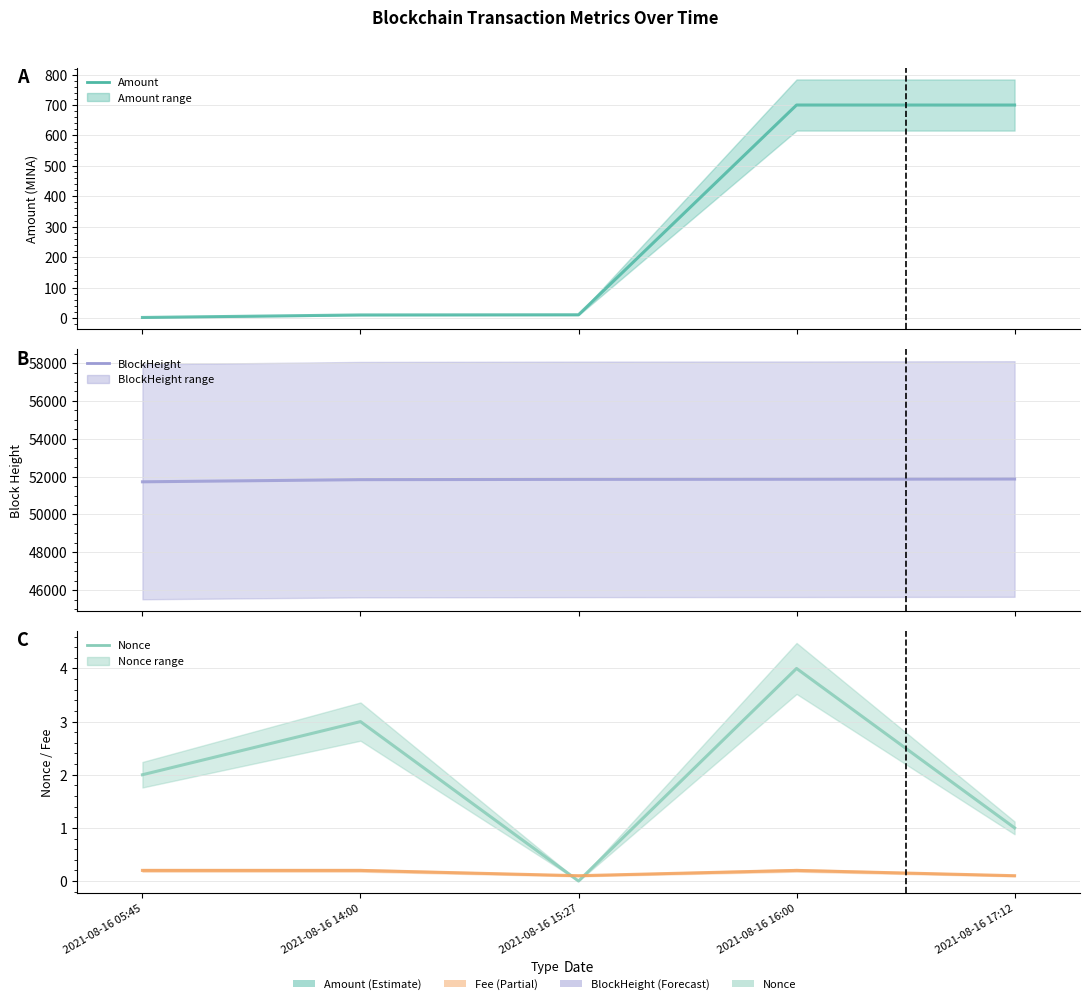

Reading right to left, what are all the values shown in this chart?

Amount: 699.9	700.0	10.6	10.0	1.7
BlockHeight: 51873.0	51860.0	51854.0	51839.0	51725.0
Nonce: 1.0	4.0	0.0	3.0	2.0
Fee: 0.1	0.2	0.1	0.2	0.2